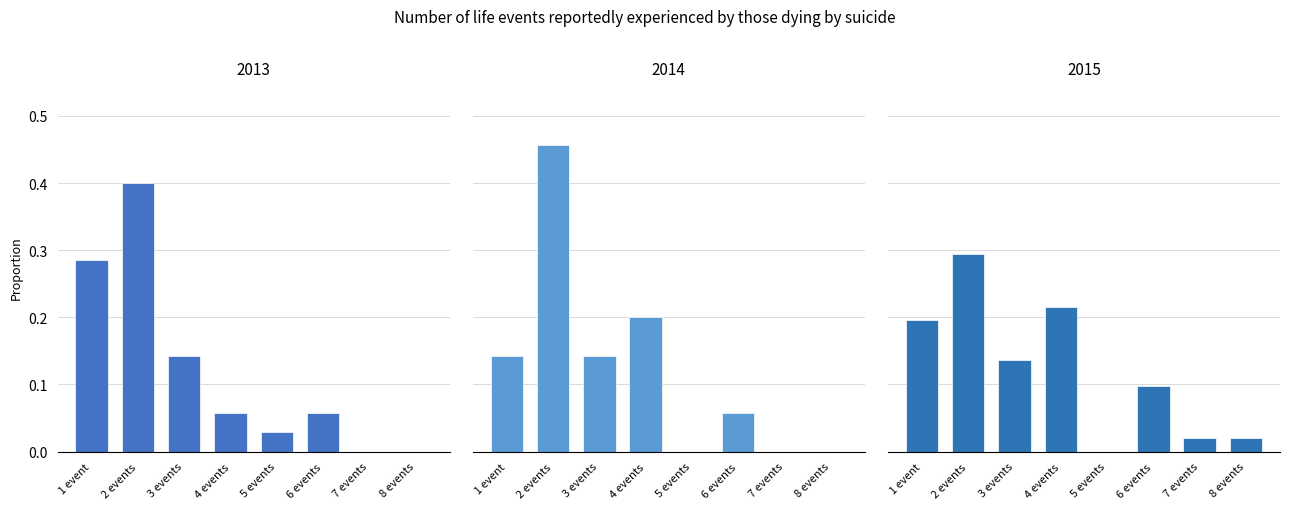

What is the difference between the maximum and second lowest values in the 2013 series?

0.4